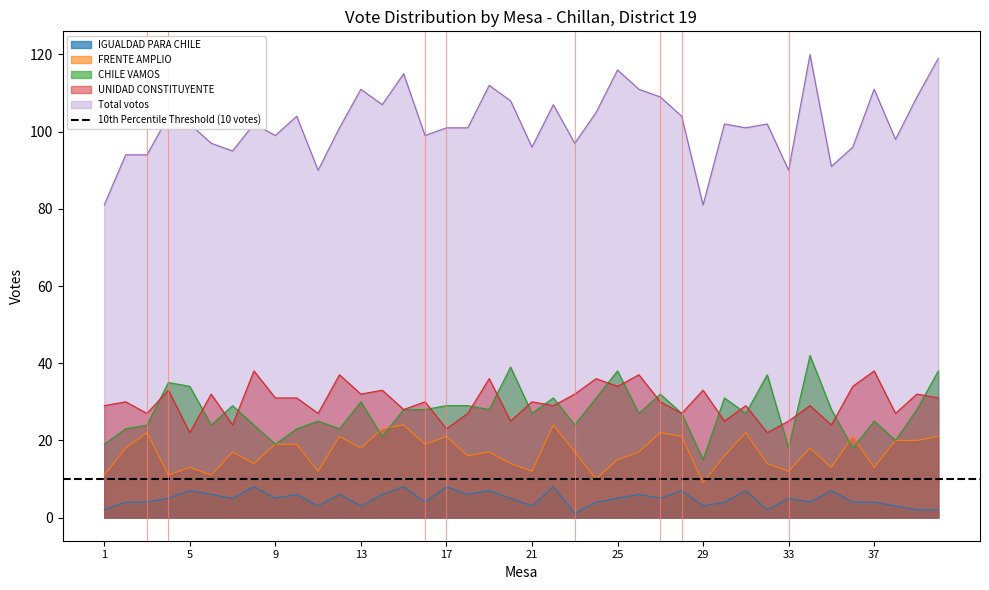

What is the difference between the second highest and second lowest values in the CHILE VAMOS series?

21